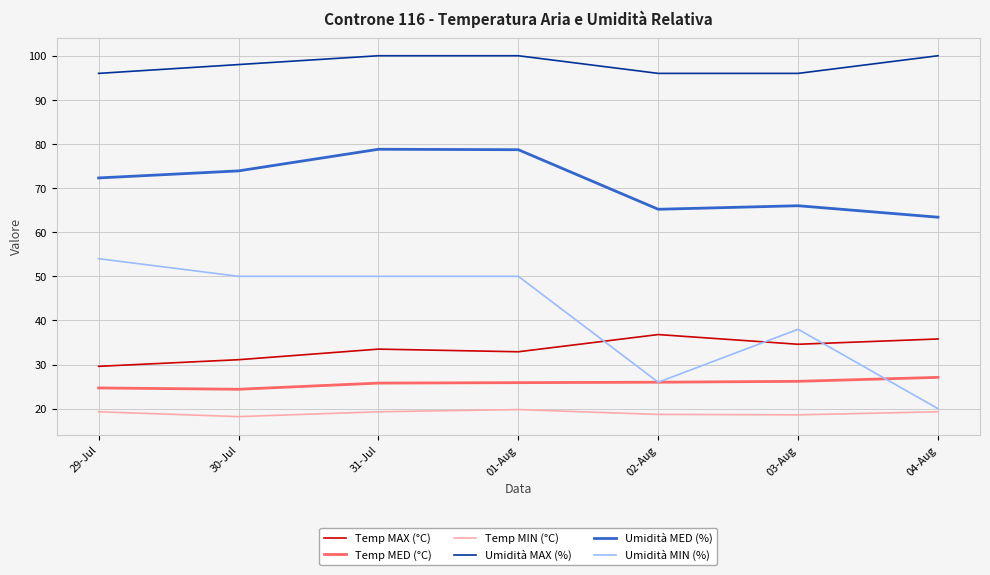

What is the average value of the Temp MED (°C) series?

25.7